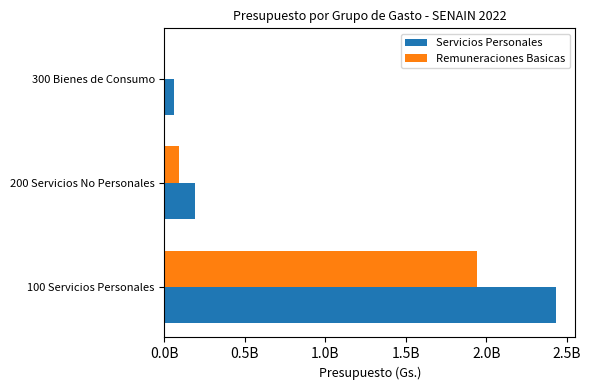

What are all the series names shown in the legend?

Servicios Personales, Remuneraciones Basicas